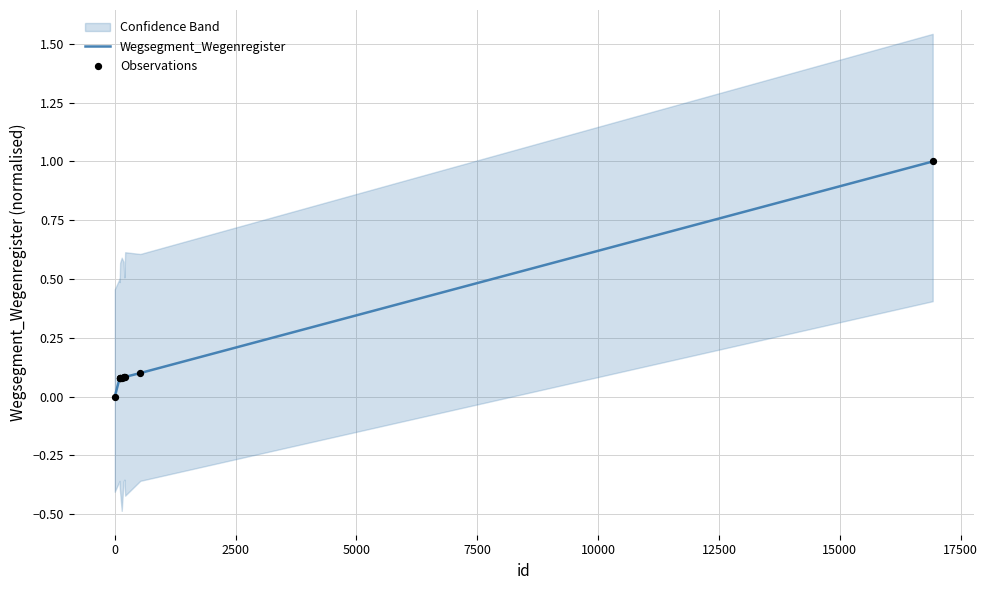

Which series has the largest Y range (max minus min)?

Wegsegment_Wegenregister